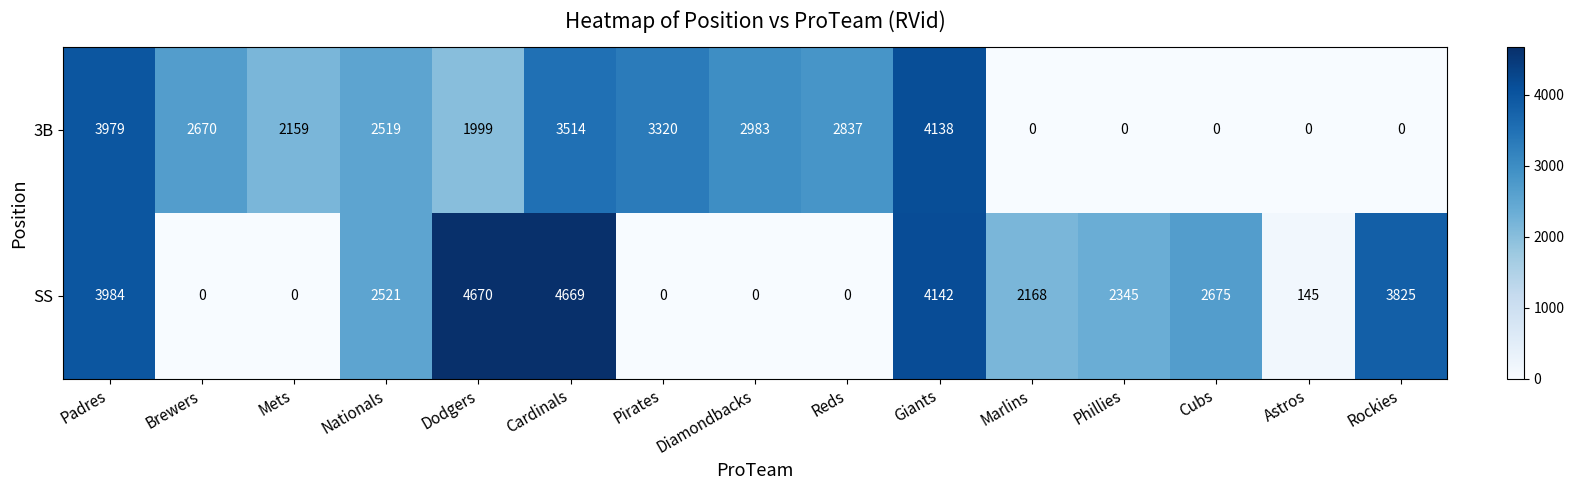

Between Mets and Giants, which series saw the biggest shift?

SS